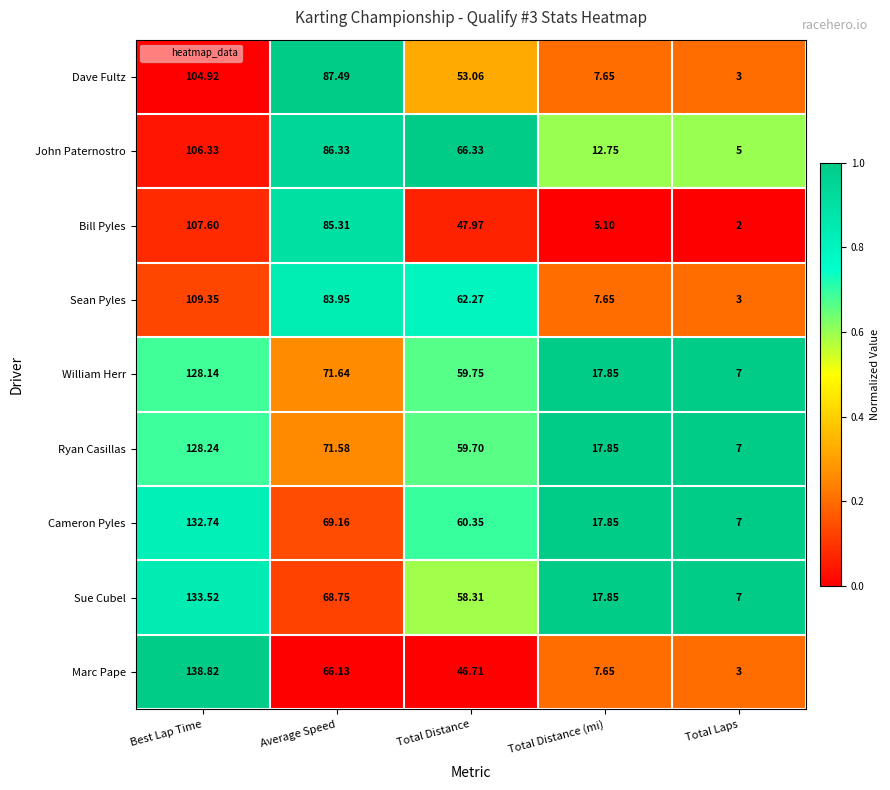

Which series has the largest total across all categories?

Cameron Pyles